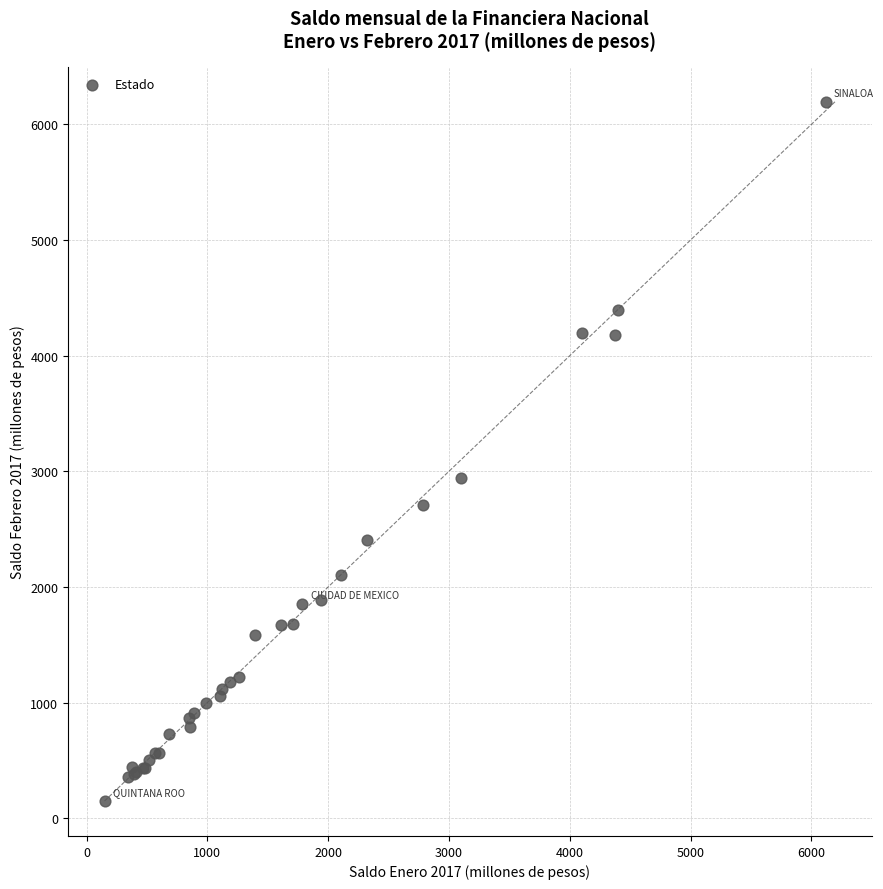

What Y value in the scatter plot is closest to 3173?

2944.7